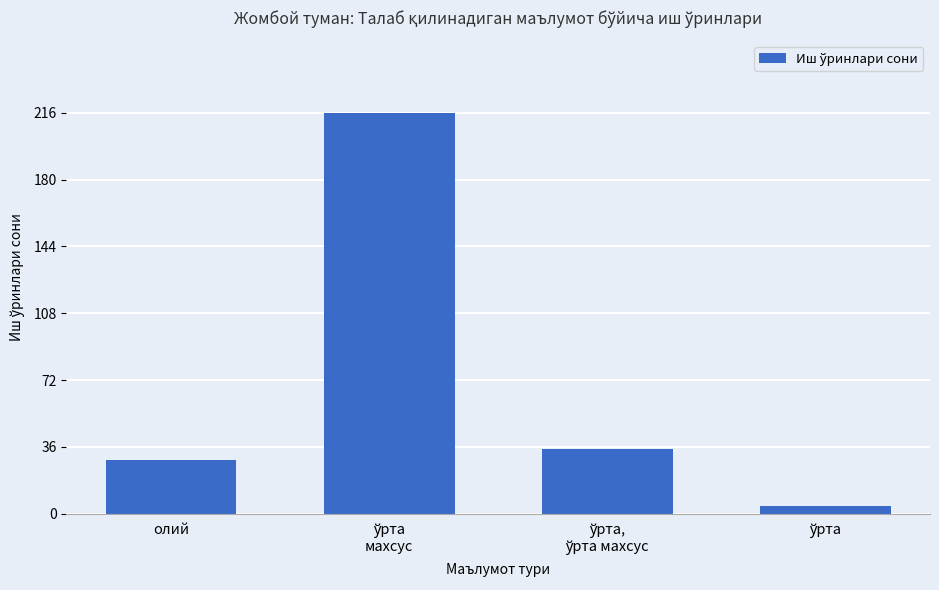

Are the bars horizontal?

No